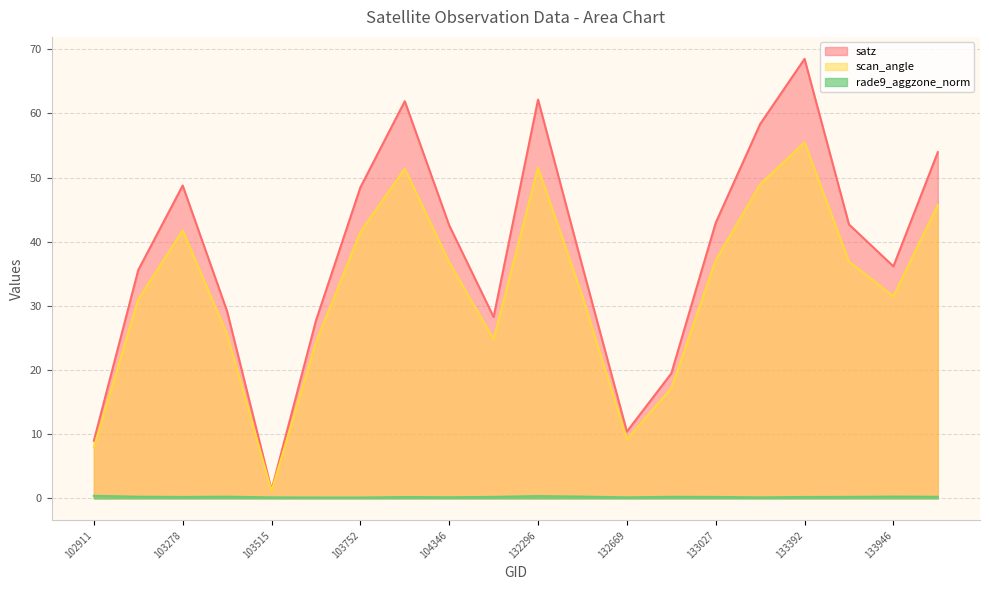

At which category is the sum across all series the highest?

133392